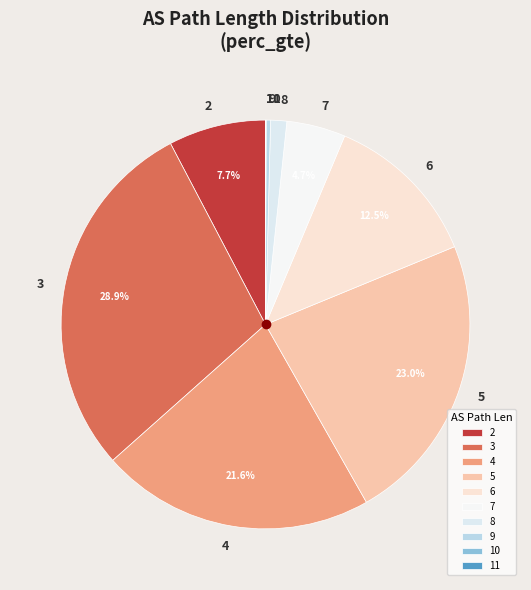

Which slice is the largest?

3